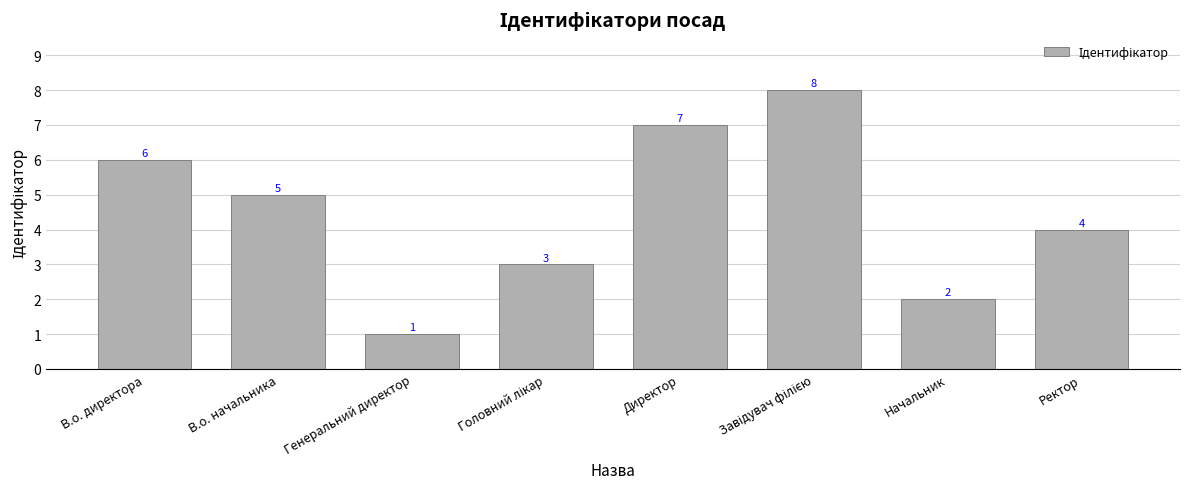

What is the value of the 3rd bar from the left?

1